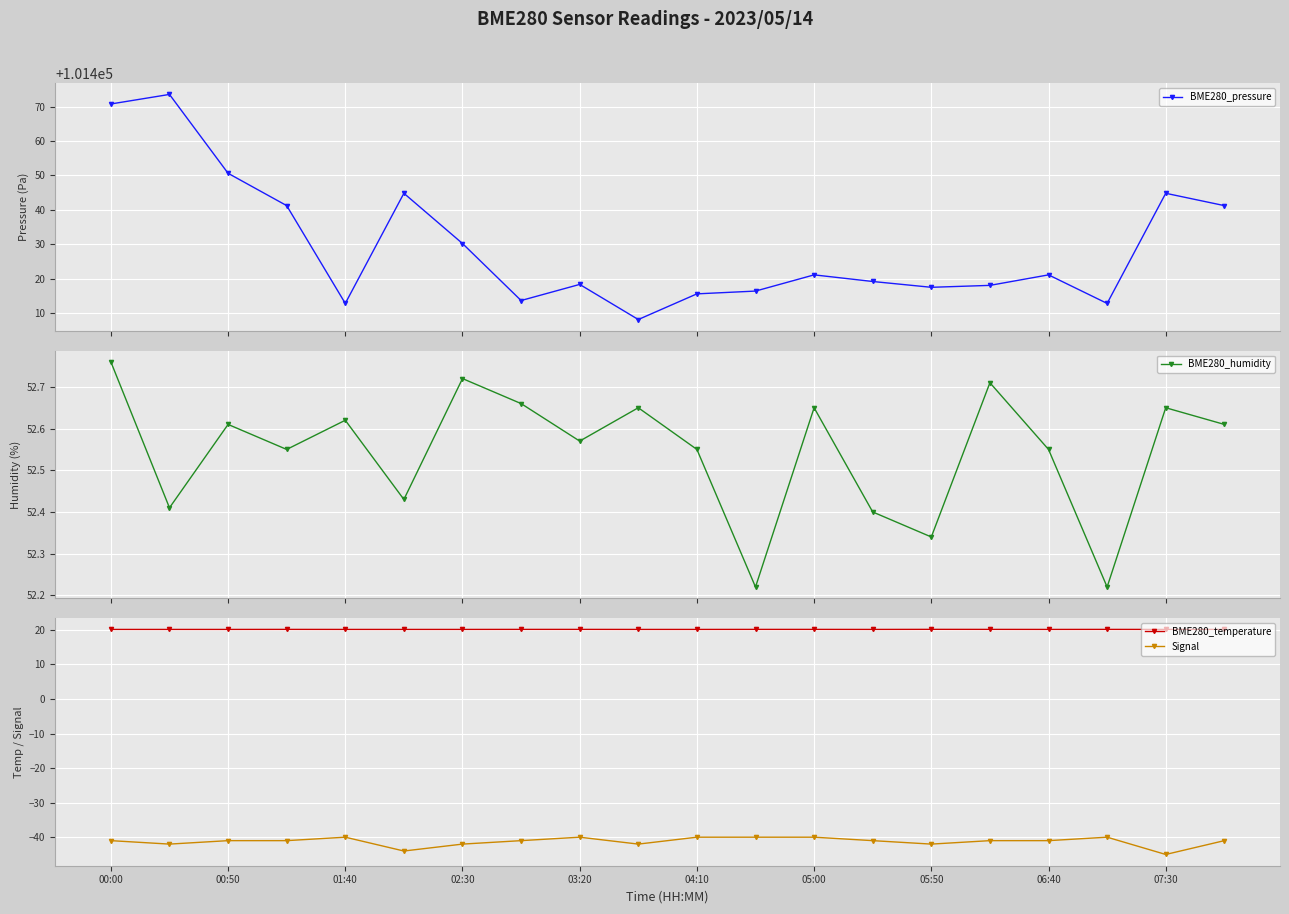

How many Signal values are between -42 and -40?

18